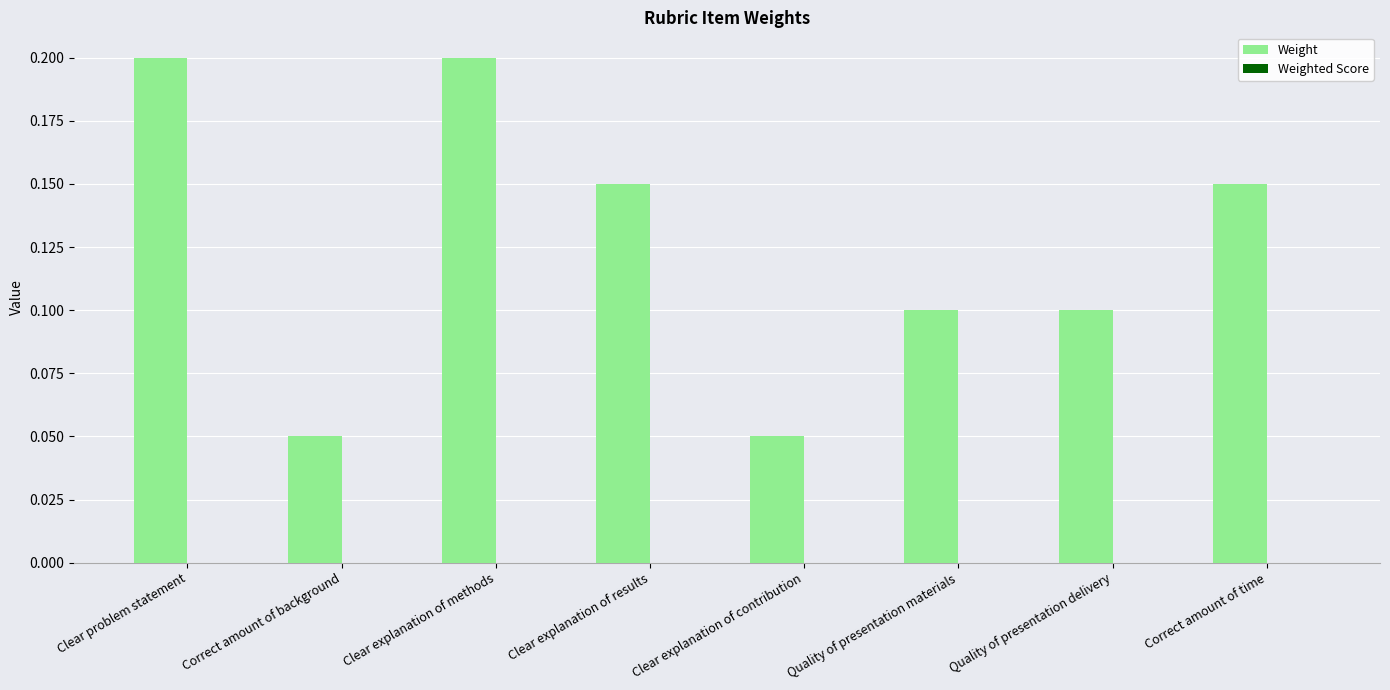

Between Correct amount of time and Clear problem statement, which is larger?

Clear problem statement